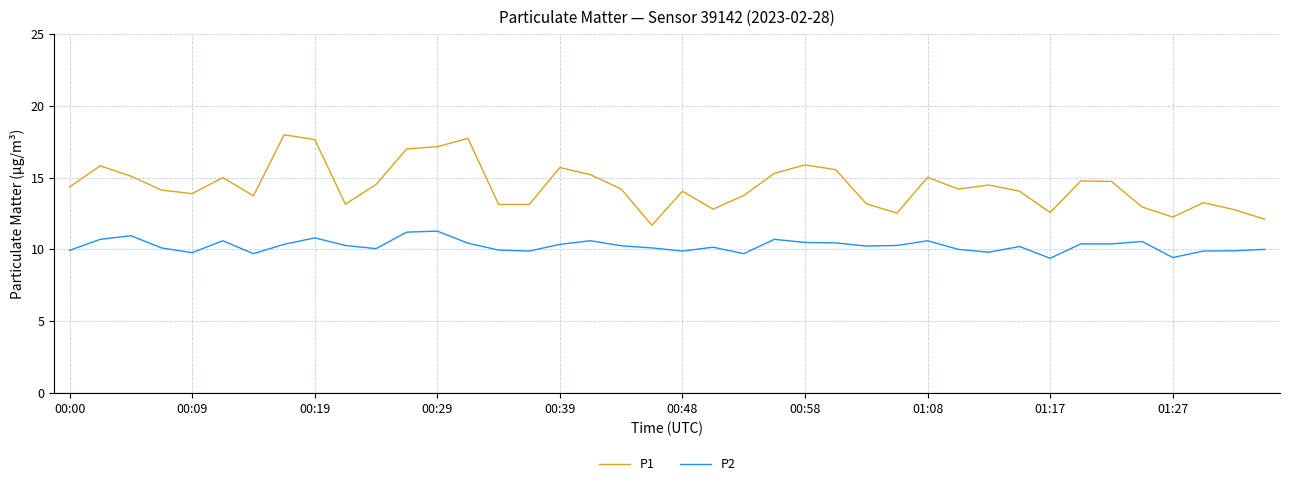

What is the smallest value displayed?

9.4